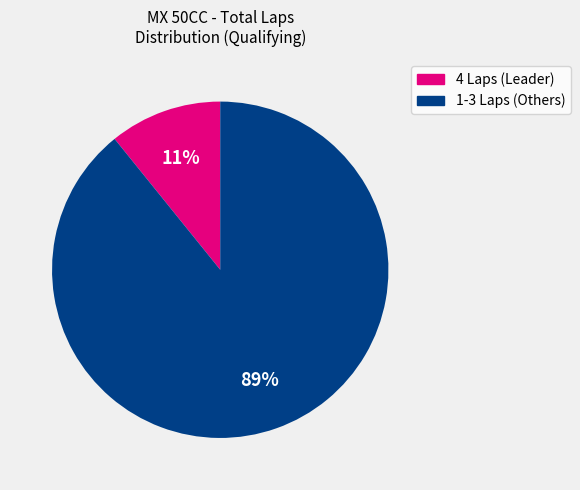

To the nearest percent, what is the difference between the largest and smallest slice percentages?

78%